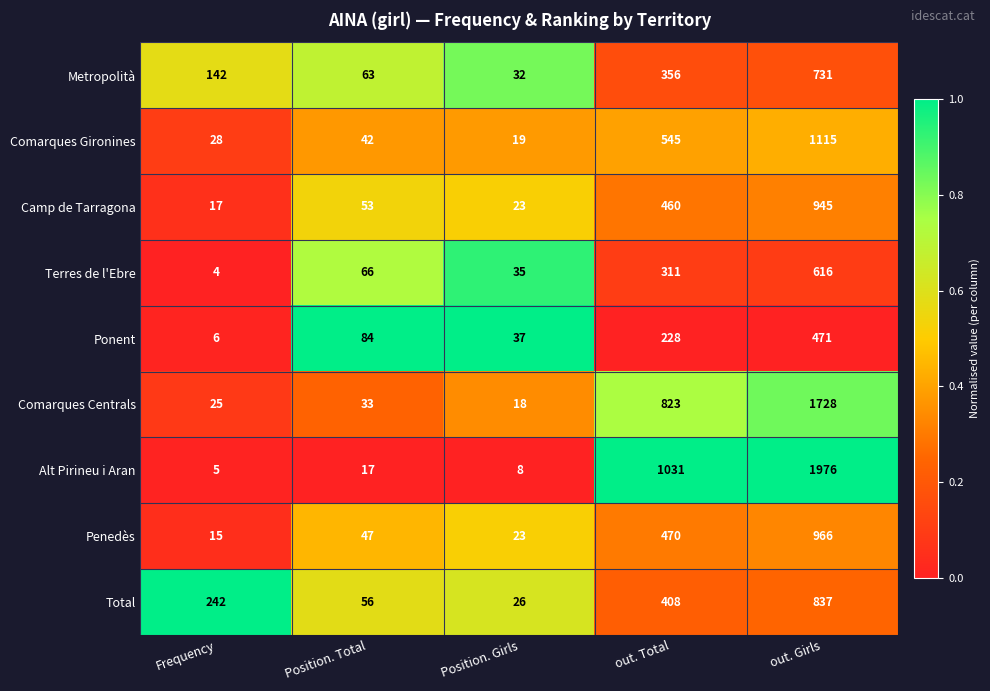

How many data points does each series have?

5